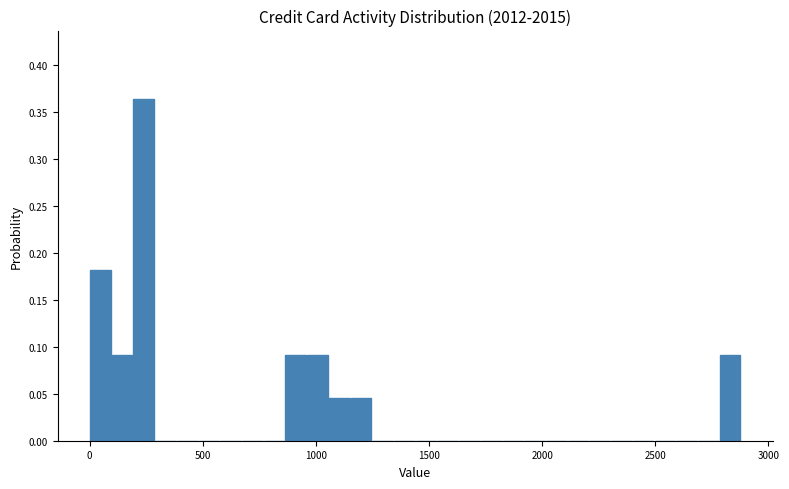

Read against the x-axis, roughly where is the centre of the tallest bar?

250